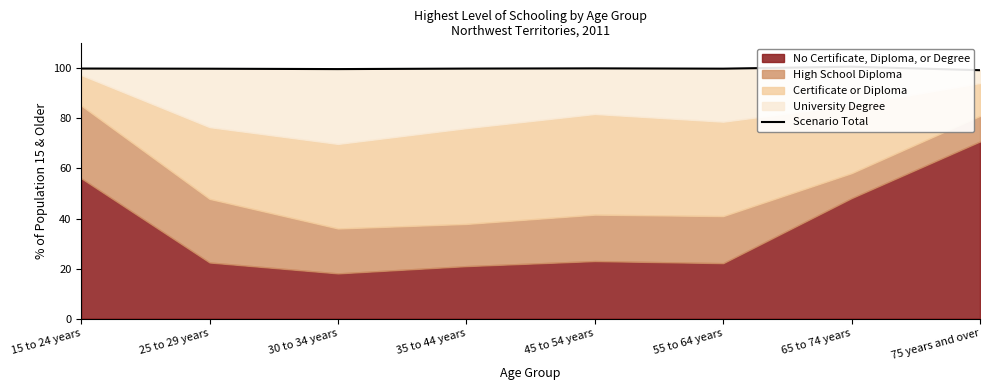

What is the label of the 8th point from the right?

15 to 24 years